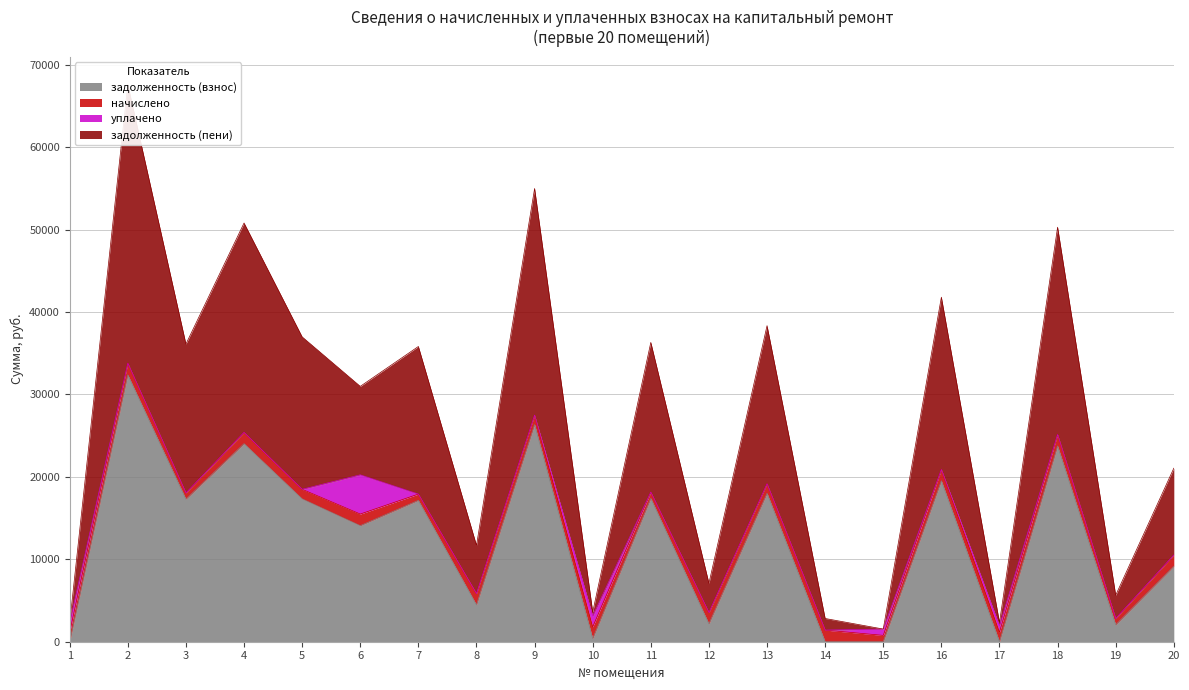

What is the average value of the задолженность (взнос) series?

12278.2